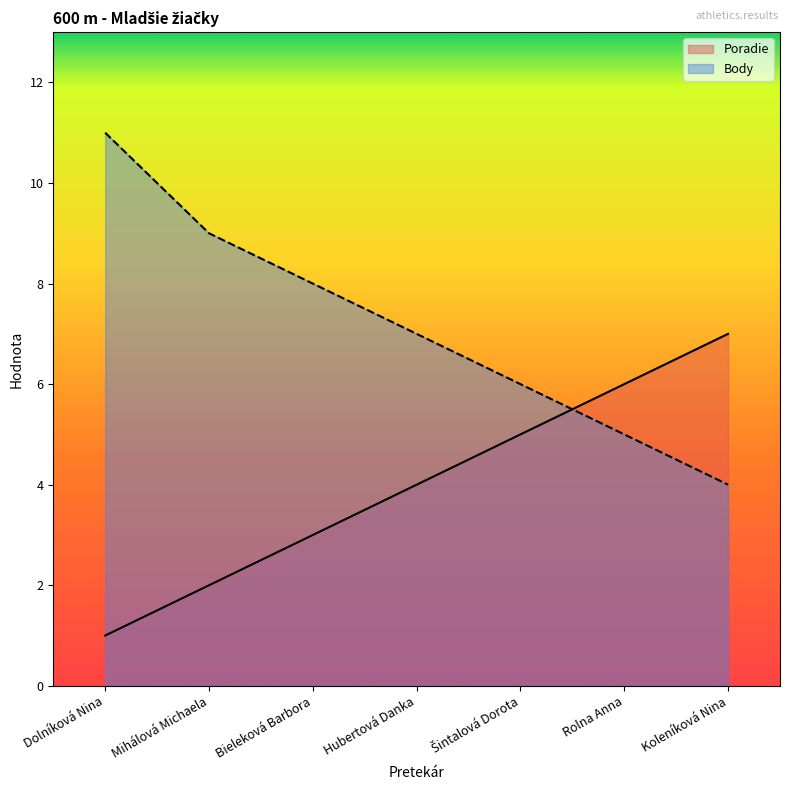

The Body series shows 8 at Bieleková Barbora. True or false?

True